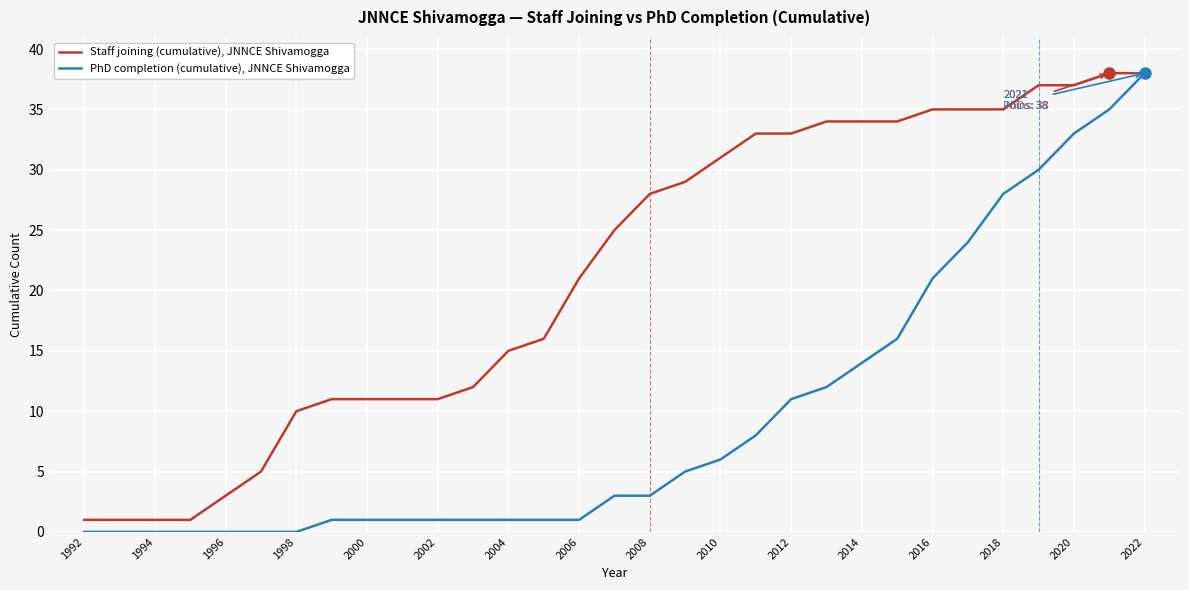

Rank the series by their average value, from highest to lowest.

Staff joining (cumulative), JNNCE Shivamogga, PhD completion (cumulative), JNNCE Shivamogga